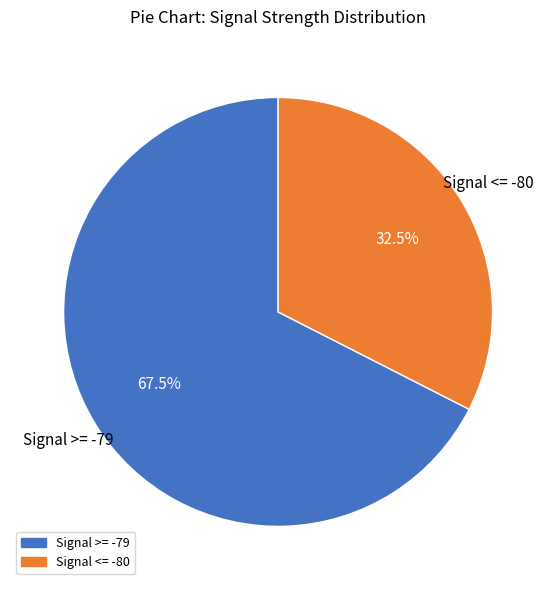

To the nearest percent, what is the average slice percentage?

50%